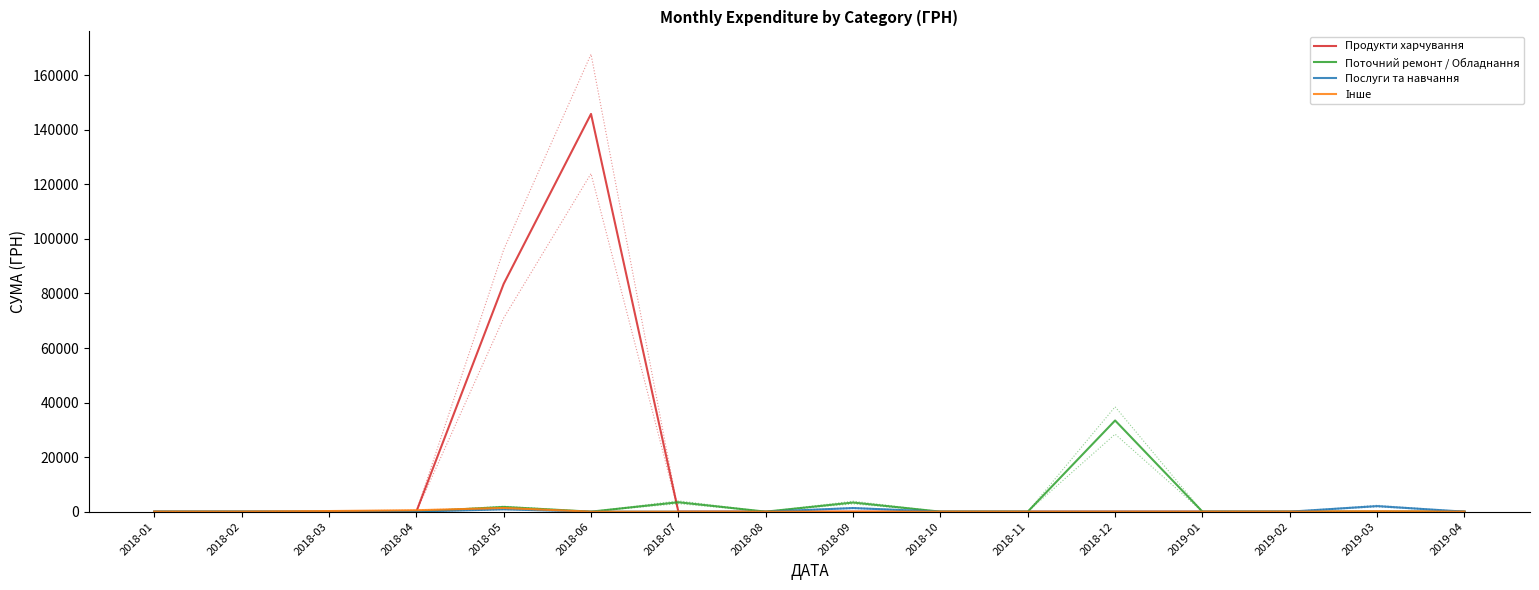

At 2018-05, list the series in order from largest to smallest.

Продукти харчування, Поточний ремонт / Обладнання, Інше, Послуги та навчання